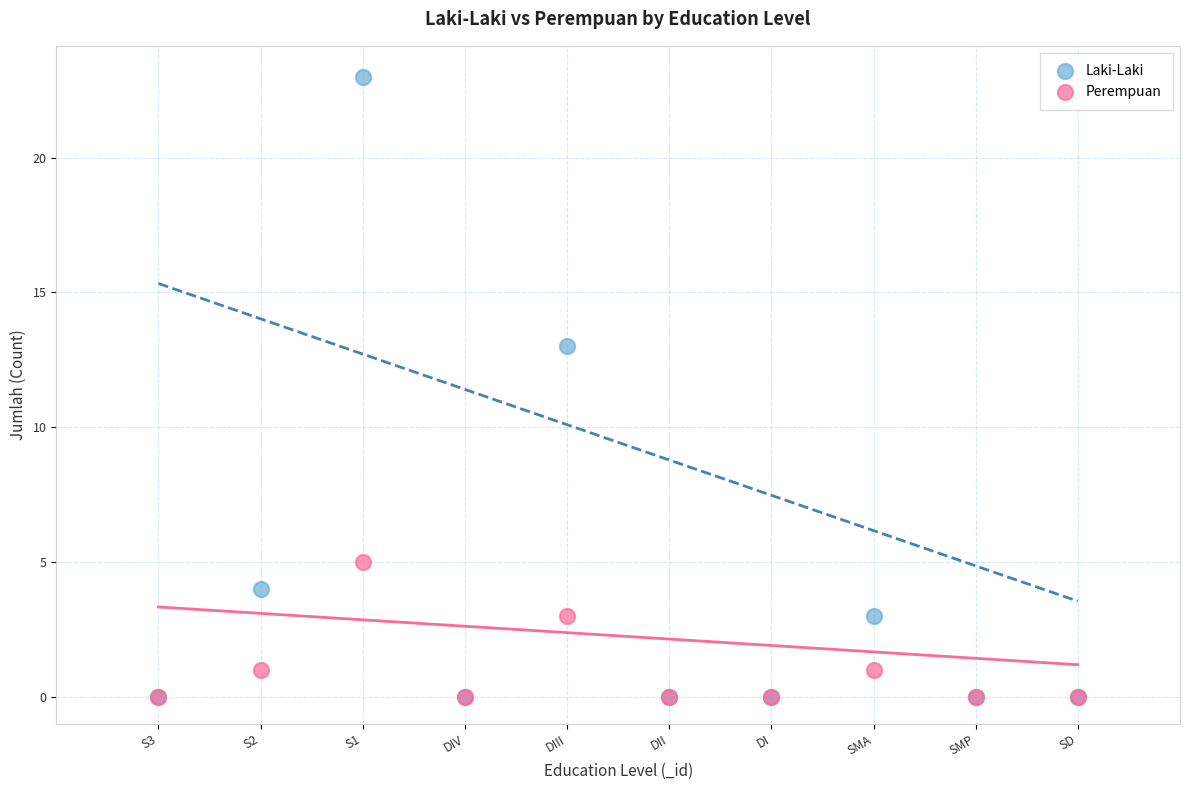

In the Laki-Laki series, what Y value is closest to 11?

13